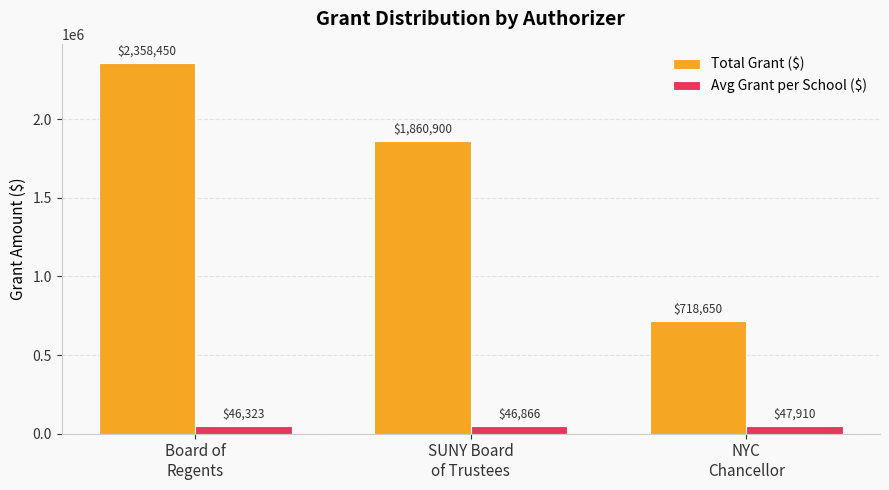

Are the bars horizontal?

No